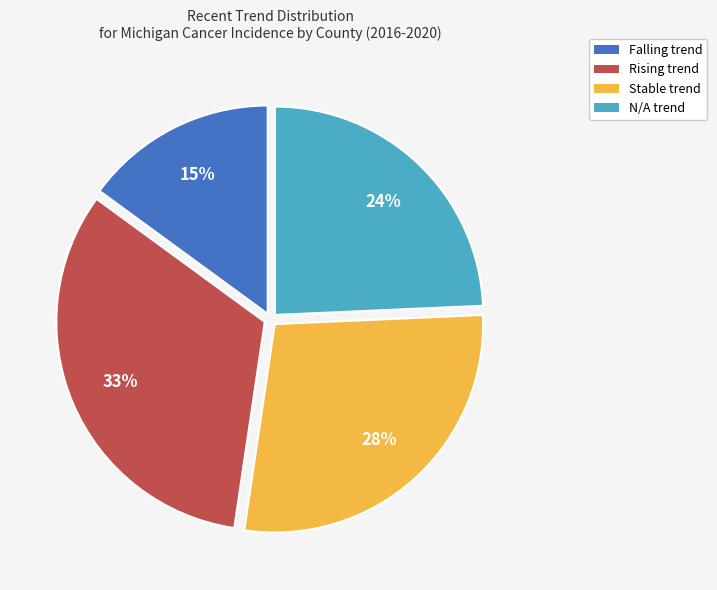

Do Rising trend and N/A trend together represent more than half of the pie?

Yes